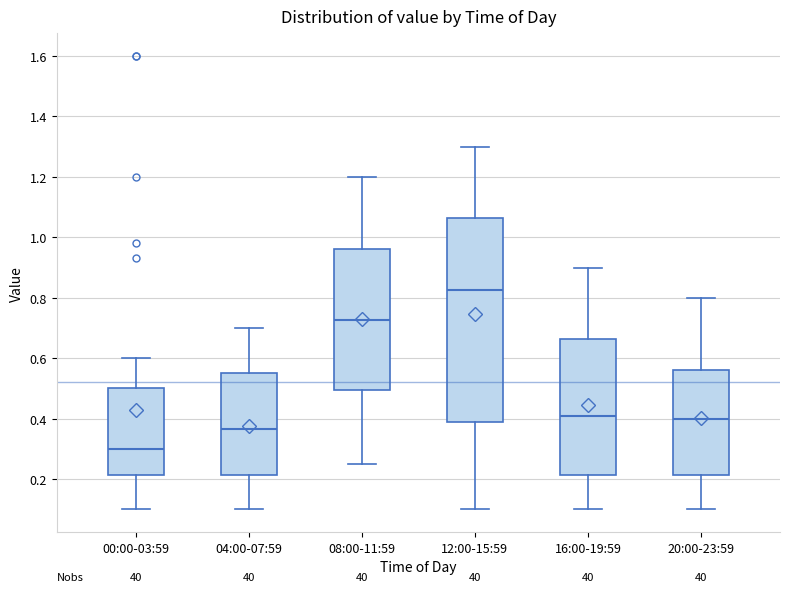

Reading left to right, read every box against the y-axis: the position of its median line, the range the box covers, and the ends of its whiskers. The values are not printed on the chart, so give them approximately, as read against the axis.

00:00-03:59: median 0.30, box 0.22 to 0.50, whiskers 0.10 to 0.60
04:00-07:59: median 0.36, box 0.22 to 0.56, whiskers 0.10 to 0.70
08:00-11:59: median 0.72, box 0.50 to 0.96, whiskers 0.26 to 1.20
12:00-15:59: median 0.82, box 0.38 to 1.06, whiskers 0.10 to 1.30
16:00-19:59: median 0.42, box 0.22 to 0.66, whiskers 0.10 to 0.90
20:00-23:59: median 0.40, box 0.22 to 0.56, whiskers 0.10 to 0.80